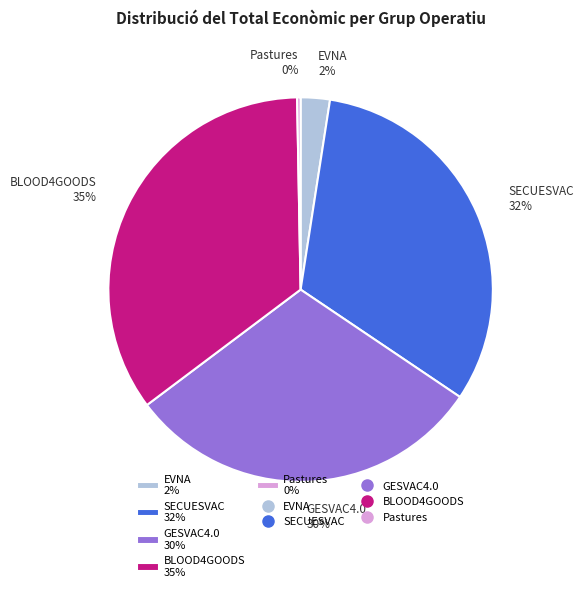

Is it true that EVNA is 2% of the pie?

True